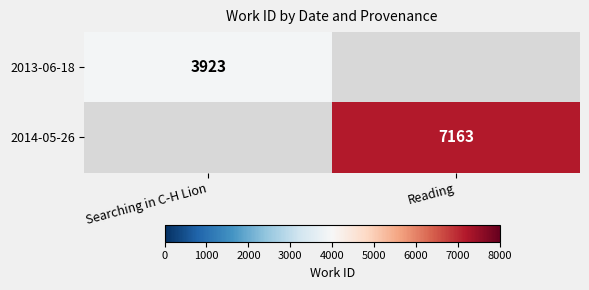

What is the greatest value displayed?

7163